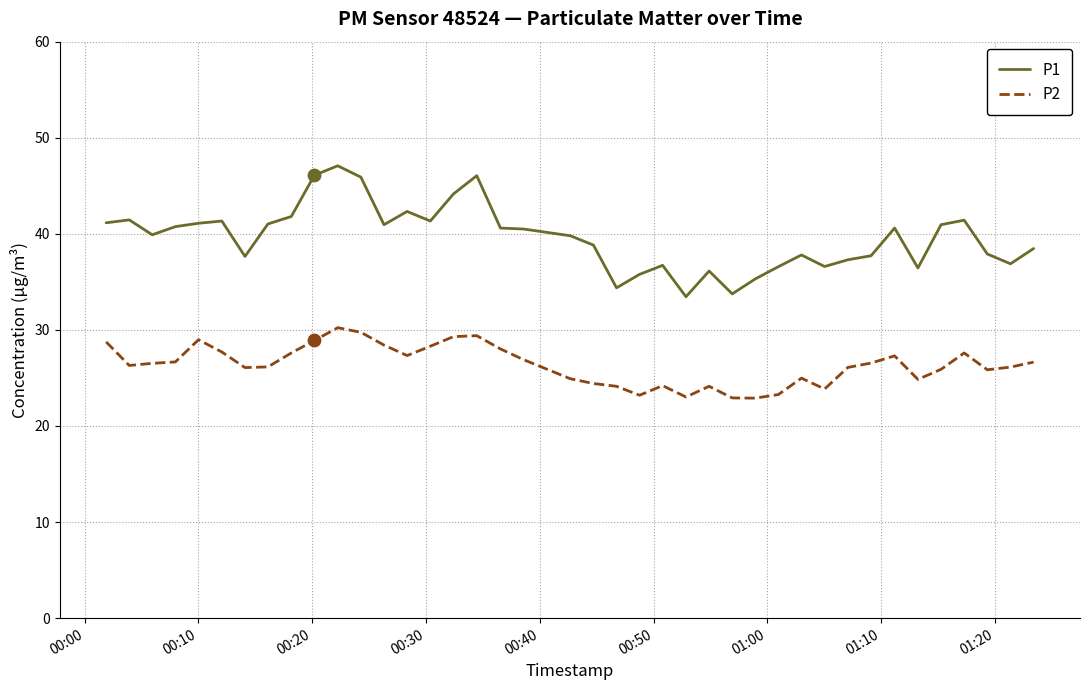

Which series has the largest range (max minus min)?

P1